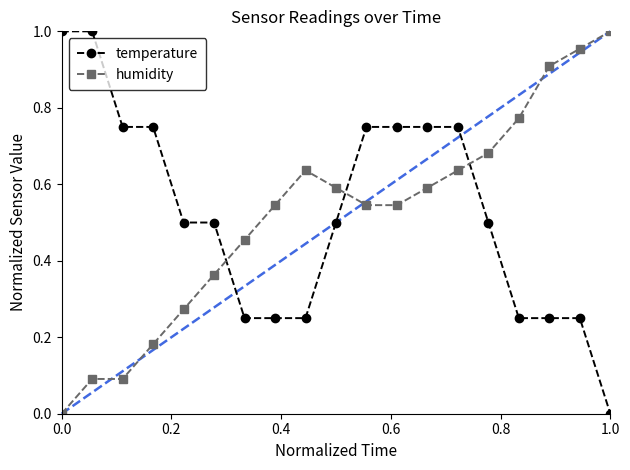

What is the difference between the maximum and second lowest values in the humidity series?

0.9